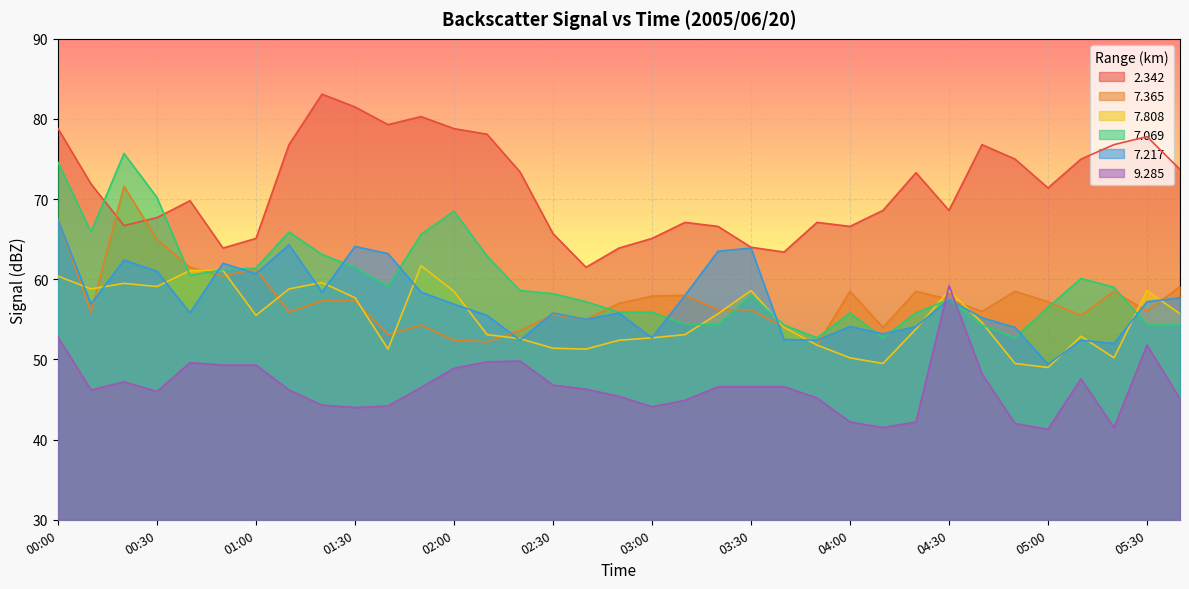

What are all the series names shown in the legend?

2.342, 7.365, 7.808, 7.069, 7.217, 9.285